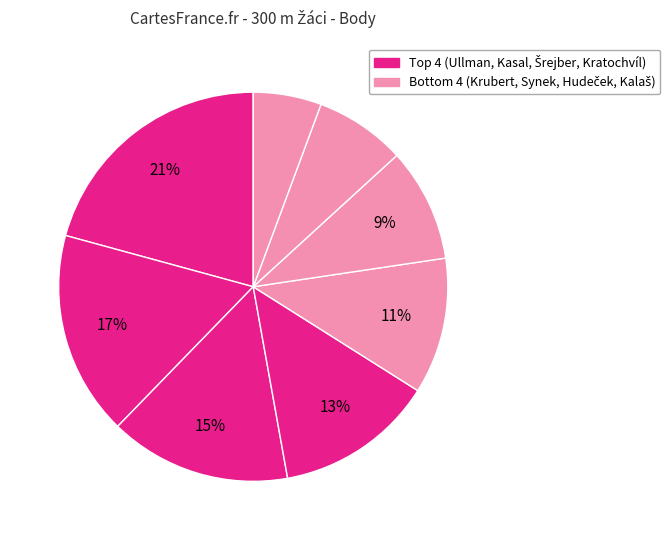

To the nearest percent, what is the average slice percentage?

12%